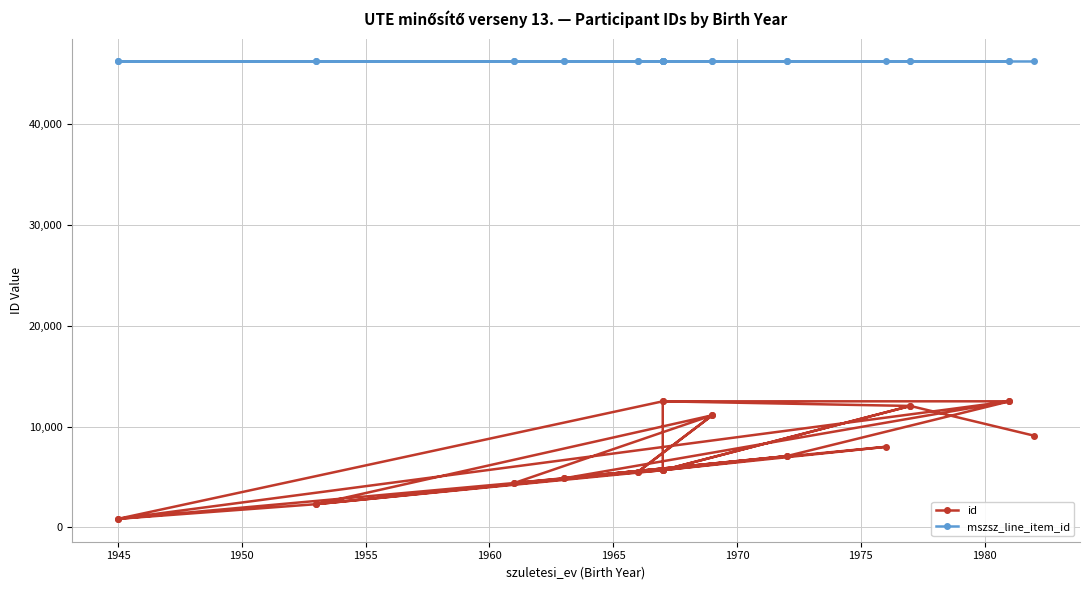

List the series in order of their overall mean, lowest first.

id, mszsz_line_item_id